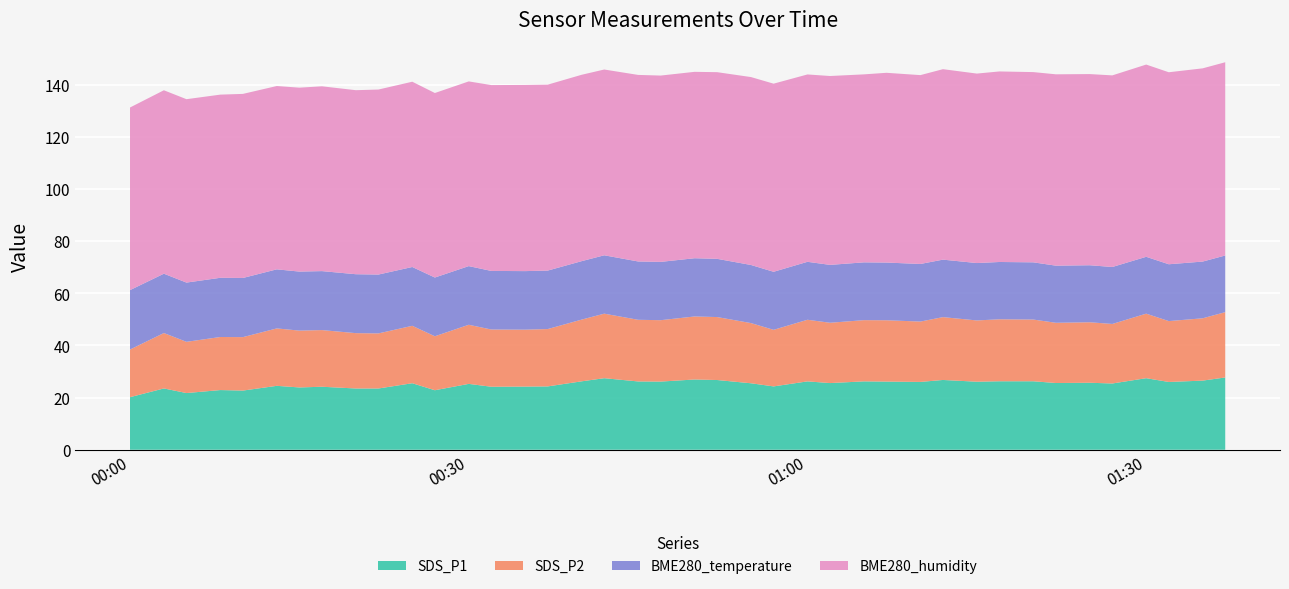

Reading left to right, transcribe all the data shown in this chart.

SDS_P1: 2022/07/01 00:00=20.2	2022/07/01 00:03=23.5	2022/07/01 00:05=21.8	2022/07/01 00:08=22.9	2022/07/01 00:10=22.7	2022/07/01 00:13=24.5	2022/07/01 00:15=23.9	2022/07/01 00:17=24.2	2022/07/01 00:20=23.5	2022/07/01 00:22=23.5	2022/07/01 00:25=25.5	2022/07/01 00:27=22.8	2022/07/01 00:30=25.3	2022/07/01 00:32=24.2	2022/07/01 00:35=24.2	2022/07/01 00:37=24.3	2022/07/01 00:40=26.2	2022/07/01 00:42=27.4	2022/07/01 00:45=26.2	2022/07/01 00:47=26.1	2022/07/01 00:50=26.9	2022/07/01 00:52=26.8	2022/07/01 00:55=25.5	2022/07/01 00:57=24.3	2022/07/01 01:00=26.2	2022/07/01 01:02=25.6	2022/07/01 01:05=26.2	2022/07/01 01:07=26.1	2022/07/01 01:10=26.0	2022/07/01 01:12=26.8	2022/07/01 01:15=26.1	2022/07/01 01:17=26.3	2022/07/01 01:20=26.3	2022/07/01 01:22=25.6	2022/07/01 01:25=25.7	2022/07/01 01:27=25.4	2022/07/01 01:30=27.4	2022/07/01 01:32=26.0	2022/07/01 01:35=26.5	2022/07/01 01:37=27.7
SDS_P2: 2022/07/01 00:00=18.3	2022/07/01 00:03=21.2	2022/07/01 00:05=19.6	2022/07/01 00:08=20.4	2022/07/01 00:10=20.5	2022/07/01 00:13=22.0	2022/07/01 00:15=21.8	2022/07/01 00:17=21.7	2022/07/01 00:20=21.2	2022/07/01 00:22=21.1	2022/07/01 00:25=22.0	2022/07/01 00:27=20.7	2022/07/01 00:30=22.7	2022/07/01 00:32=21.9	2022/07/01 00:35=21.8	2022/07/01 00:37=22.0	2022/07/01 00:40=23.7	2022/07/01 00:42=24.8	2022/07/01 00:45=23.6	2022/07/01 00:47=23.6	2022/07/01 00:50=24.2	2022/07/01 00:52=24.1	2022/07/01 00:55=23.1	2022/07/01 00:57=21.7	2022/07/01 01:00=23.6	2022/07/01 01:02=23.1	2022/07/01 01:05=23.5	2022/07/01 01:07=23.5	2022/07/01 01:10=23.1	2022/07/01 01:12=24.1	2022/07/01 01:15=23.5	2022/07/01 01:17=23.8	2022/07/01 01:20=23.7	2022/07/01 01:22=23.1	2022/07/01 01:25=23.2	2022/07/01 01:27=22.8	2022/07/01 01:30=24.8	2022/07/01 01:32=23.4	2022/07/01 01:35=23.9	2022/07/01 01:37=25.1
BME280_temperature: 2022/07/01 00:00=22.8	2022/07/01 00:03=22.8	2022/07/01 00:05=22.7	2022/07/01 00:08=22.7	2022/07/01 00:10=22.7	2022/07/01 00:13=22.7	2022/07/01 00:15=22.6	2022/07/01 00:17=22.6	2022/07/01 00:20=22.6	2022/07/01 00:22=22.6	2022/07/01 00:25=22.6	2022/07/01 00:27=22.5	2022/07/01 00:30=22.5	2022/07/01 00:32=22.5	2022/07/01 00:35=22.5	2022/07/01 00:37=22.4	2022/07/01 00:40=22.4	2022/07/01 00:42=22.4	2022/07/01 00:45=22.4	2022/07/01 00:47=22.4	2022/07/01 00:50=22.3	2022/07/01 00:52=22.3	2022/07/01 00:55=22.3	2022/07/01 00:57=22.3	2022/07/01 01:00=22.2	2022/07/01 01:02=22.2	2022/07/01 01:05=22.2	2022/07/01 01:07=22.1	2022/07/01 01:10=22.1	2022/07/01 01:12=22.1	2022/07/01 01:15=22.0	2022/07/01 01:17=22.0	2022/07/01 01:20=21.9	2022/07/01 01:22=21.9	2022/07/01 01:25=21.9	2022/07/01 01:27=21.9	2022/07/01 01:30=21.8	2022/07/01 01:32=21.8	2022/07/01 01:35=21.8	2022/07/01 01:37=21.7
BME280_humidity: 2022/07/01 00:00=70.0	2022/07/01 00:03=70.3	2022/07/01 00:05=70.3	2022/07/01 00:08=70.2	2022/07/01 00:10=70.6	2022/07/01 00:13=70.3	2022/07/01 00:15=70.5	2022/07/01 00:17=70.9	2022/07/01 00:20=70.6	2022/07/01 00:22=71.0	2022/07/01 00:25=71.1	2022/07/01 00:27=70.8	2022/07/01 00:30=70.8	2022/07/01 00:32=71.3	2022/07/01 00:35=71.4	2022/07/01 00:37=71.3	2022/07/01 00:40=71.5	2022/07/01 00:42=71.2	2022/07/01 00:45=71.5	2022/07/01 00:47=71.5	2022/07/01 00:50=71.5	2022/07/01 00:52=71.6	2022/07/01 00:55=72.1	2022/07/01 00:57=72.2	2022/07/01 01:00=71.9	2022/07/01 01:02=72.4	2022/07/01 01:05=72.1	2022/07/01 01:07=72.8	2022/07/01 01:10=72.4	2022/07/01 01:12=73.0	2022/07/01 01:15=72.7	2022/07/01 01:17=73.1	2022/07/01 01:20=73.0	2022/07/01 01:22=73.4	2022/07/01 01:25=73.3	2022/07/01 01:27=73.5	2022/07/01 01:30=73.7	2022/07/01 01:32=73.6	2022/07/01 01:35=74.1	2022/07/01 01:37=74.1